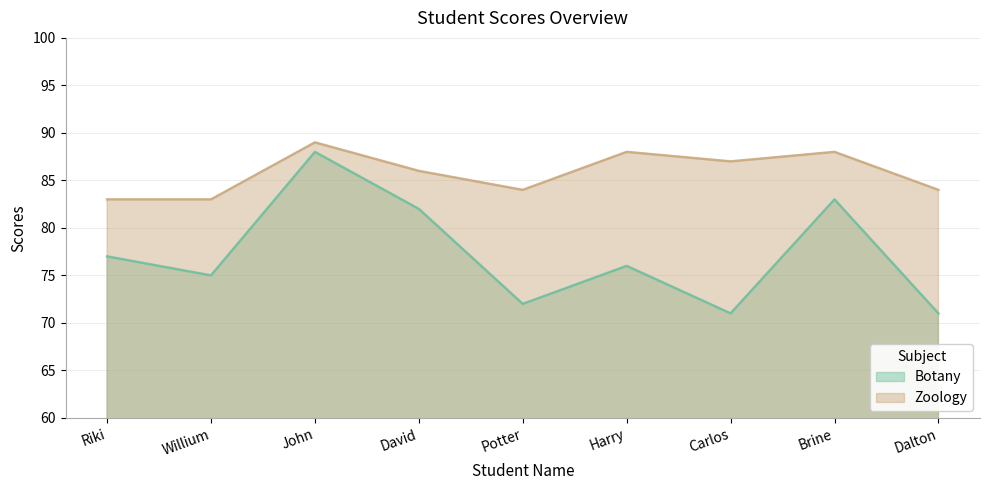

True or false: Botany has a value of 114 at Dalton.

False